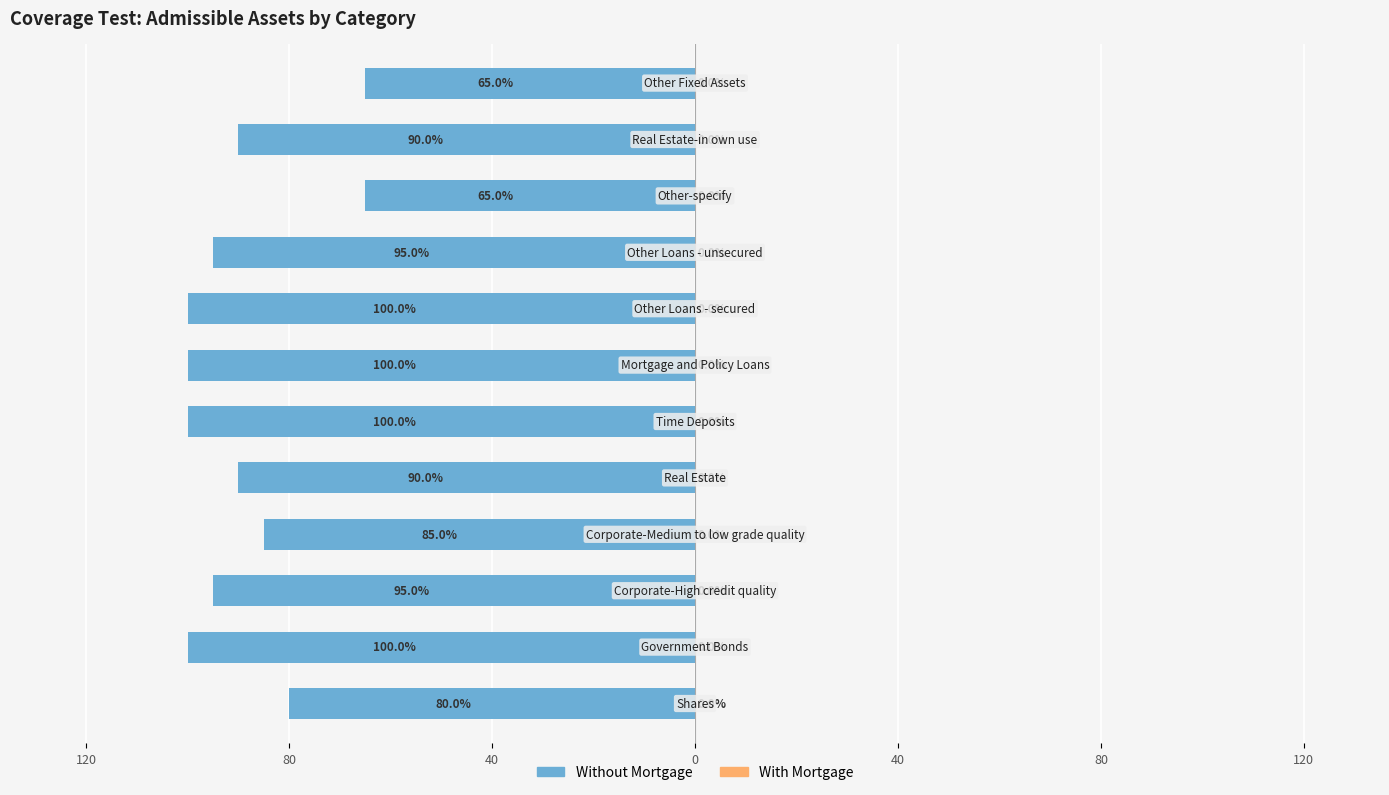

Does the chart contain any negative values?

Yes